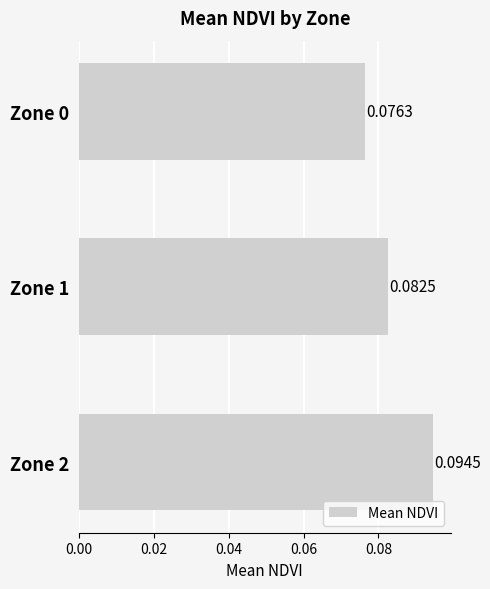

Between Zone 0 and Zone 1, which is larger?

Zone 1